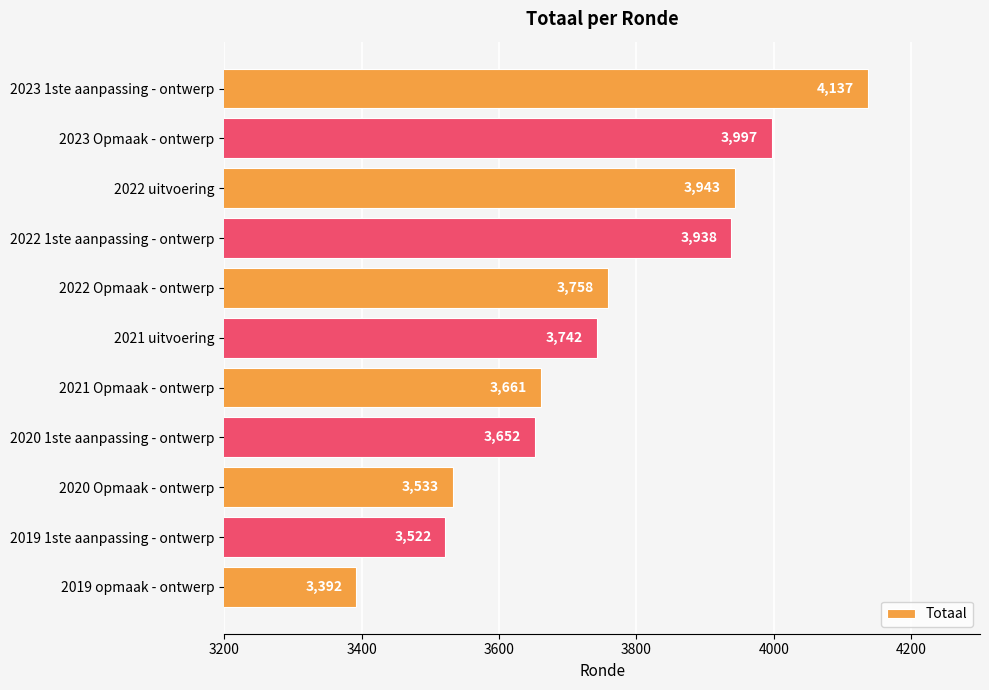

Where is the data nearest to the value 3764?

2022 Opmaak - ontwerp